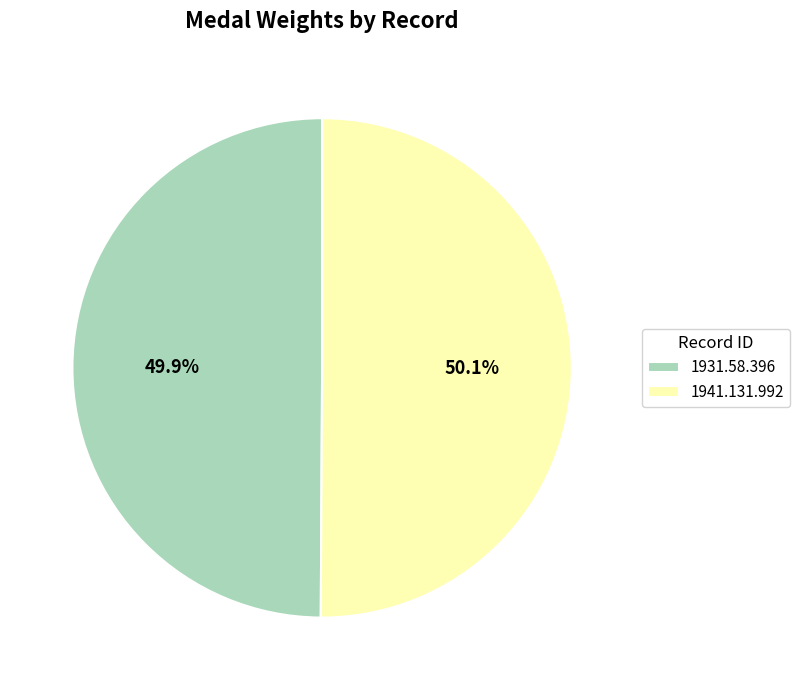

What percentage do 1941.131.992 and 1931.58.396 together represent?

100.0%